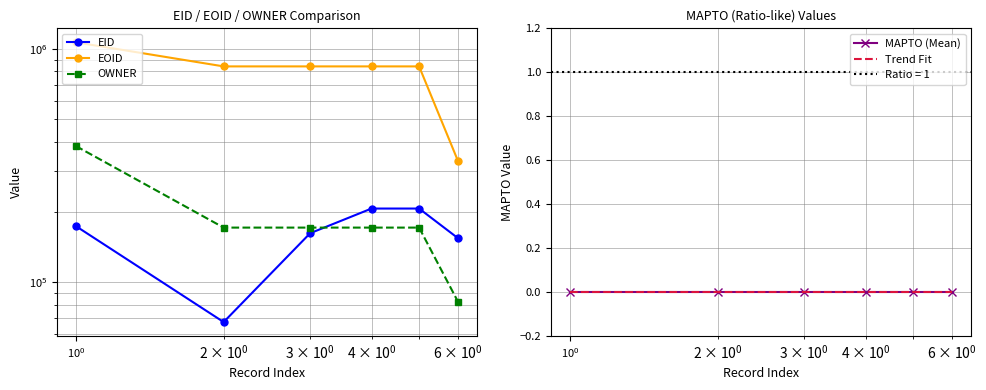

Which series has the widest spread of values?

EOID